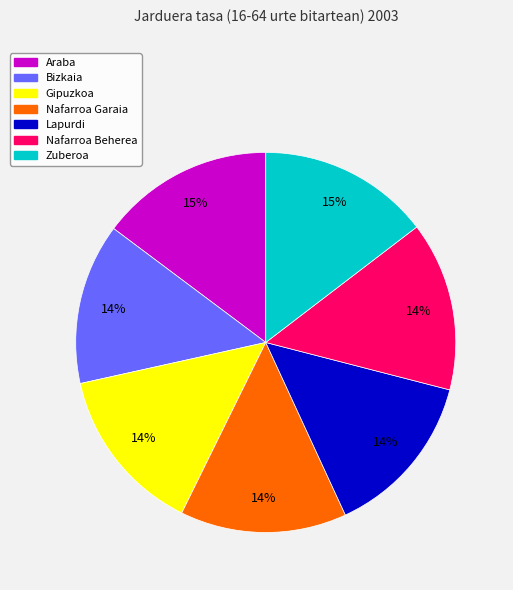

Does Araba represent more than half of the total?

No